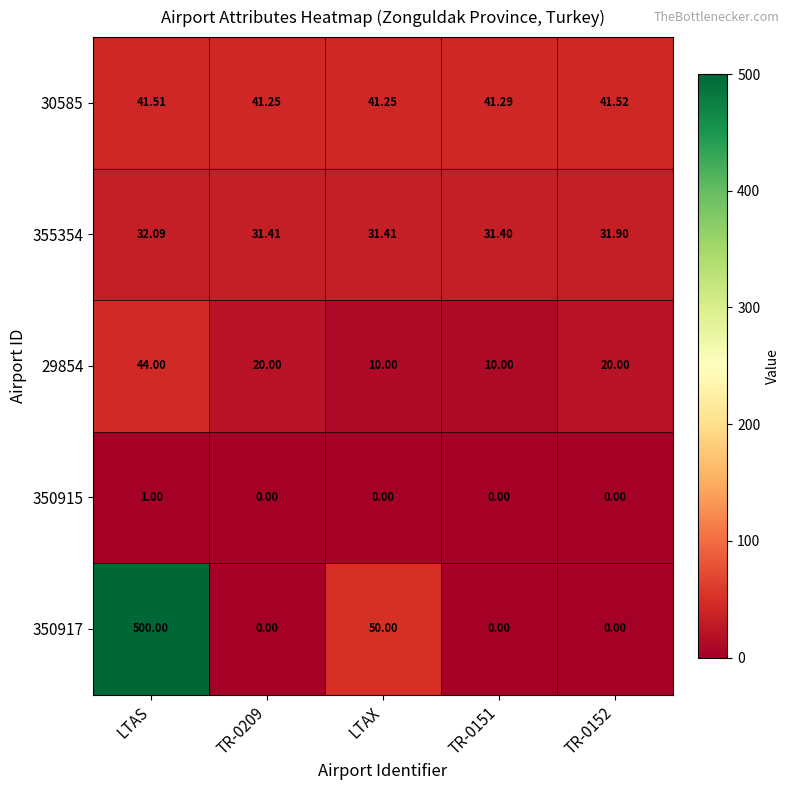

Is the value of 29854 at TR-0209 greater than the value of 350915 at LTAX?

Yes